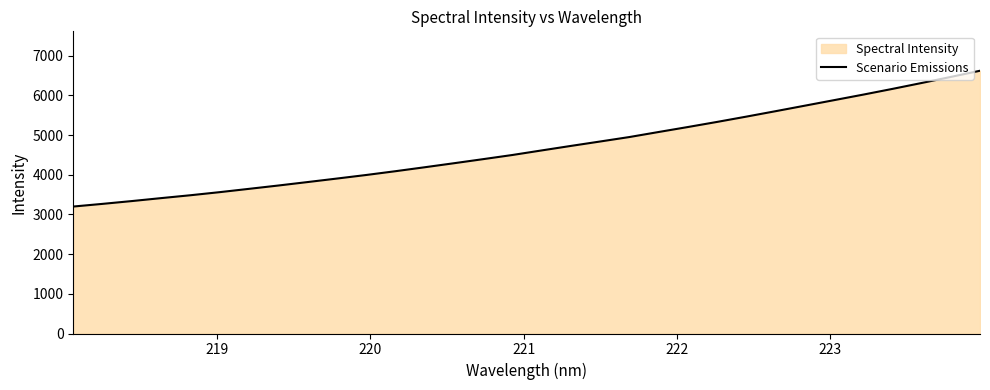

What is the smallest value displayed?

3198.6